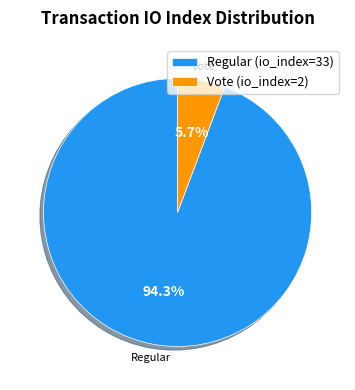

What percentage is the Vote (io_index=2) slice, to the nearest percent?

6%